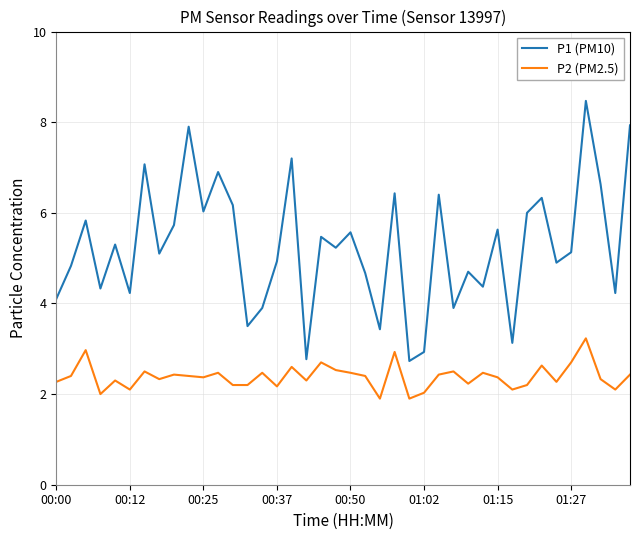

At how many categories does at least one series exceed 4?

32